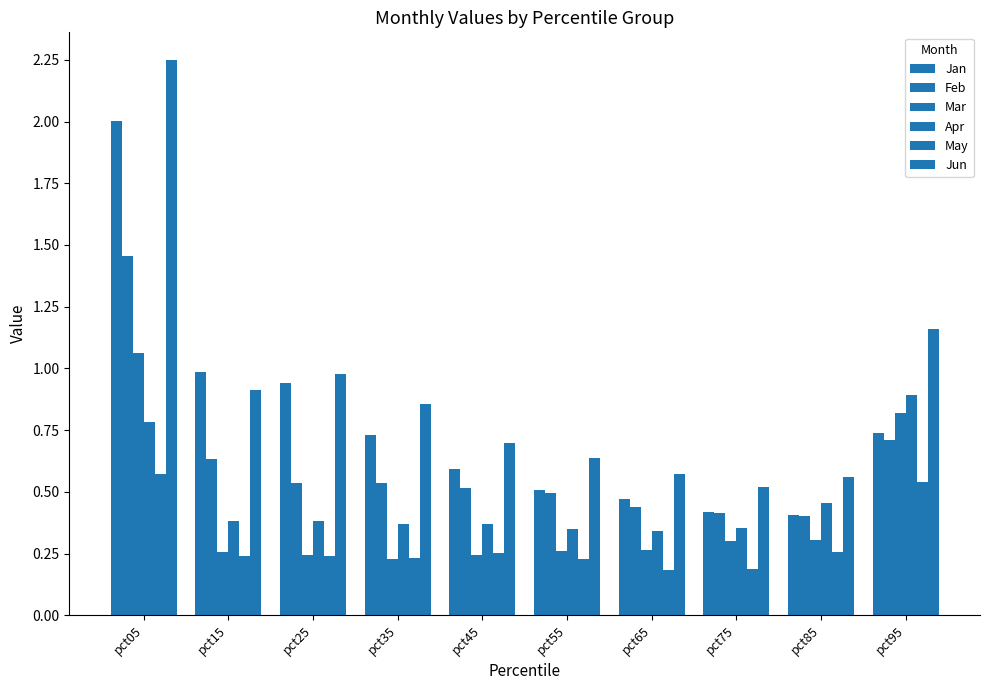

Count the number of data series in this chart.

6